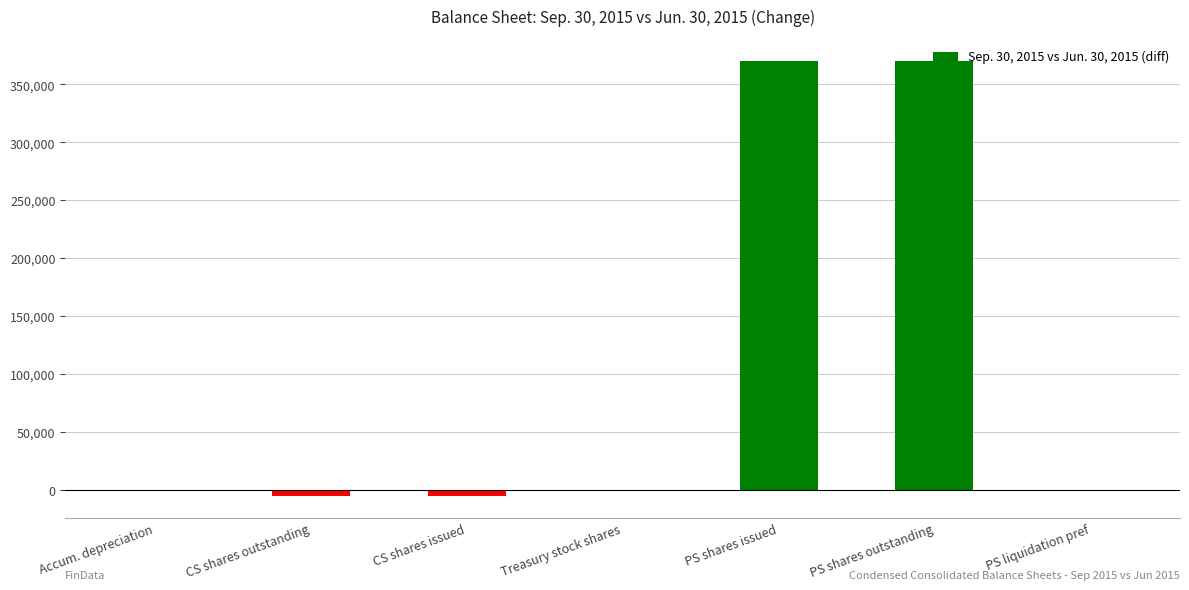

Are the bars horizontal?

No